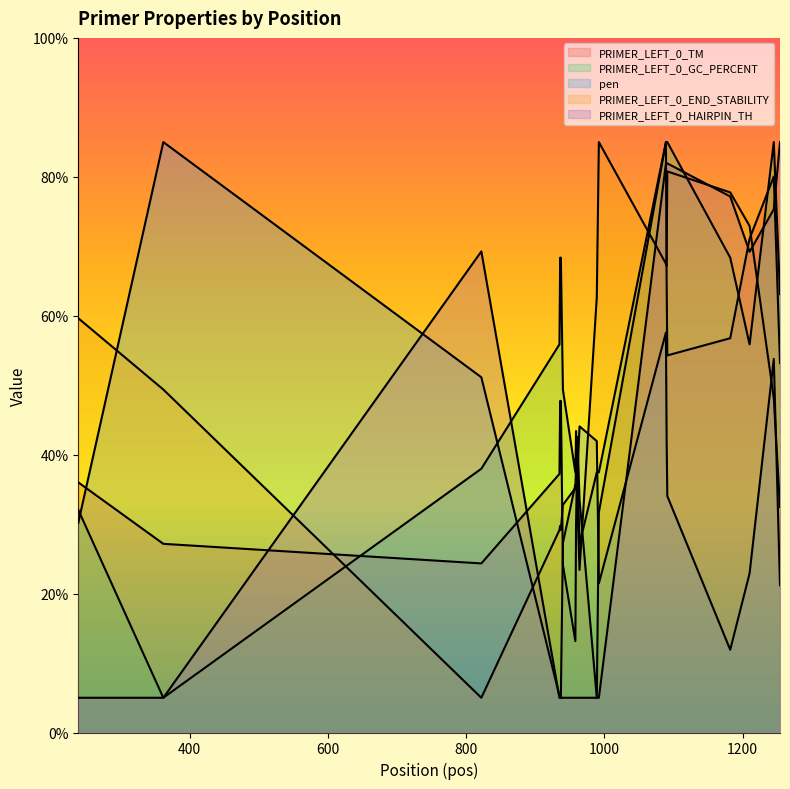

Between 239 and 961, which series saw the biggest shift?

PRIMER_LEFT_0_END_STABILITY